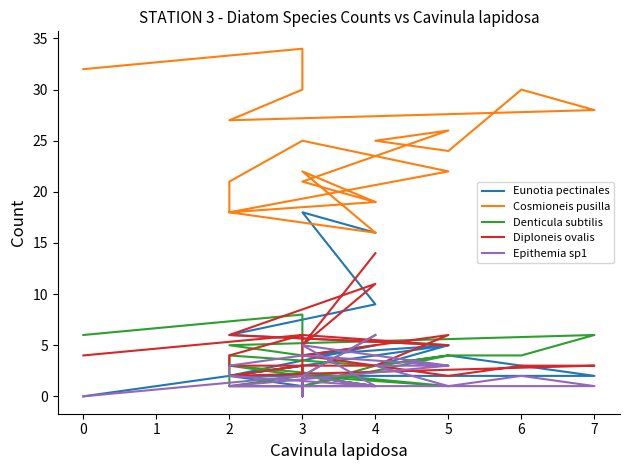

List the series in order of their peak value, lowest first.

Epithemia sp1, Denticula subtilis, Diploneis ovalis, Eunotia pectinales, Cosmioneis pusilla